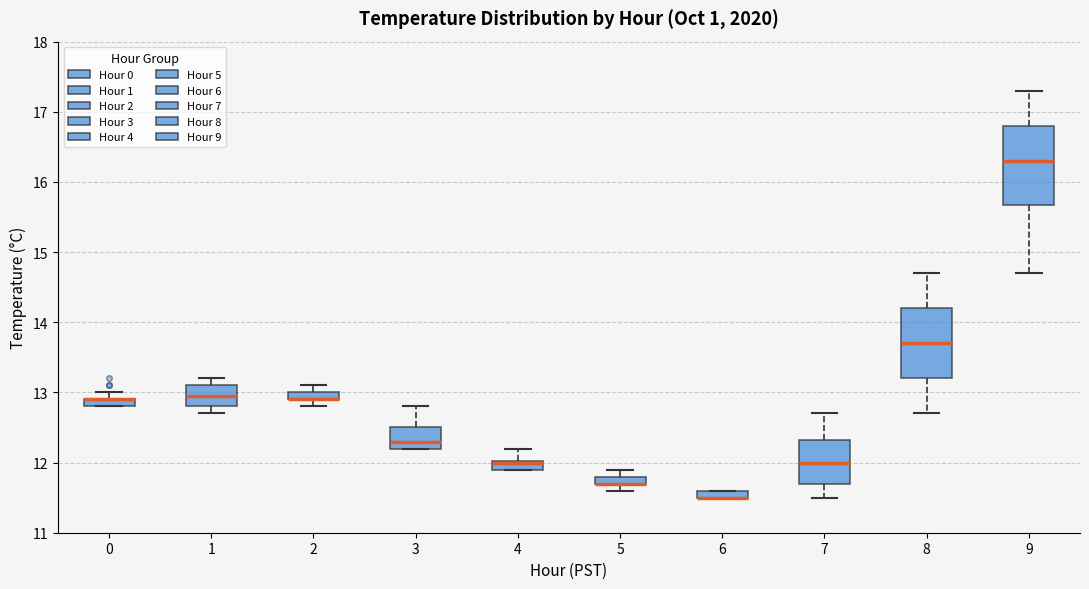

Comparing the boxes themselves (not the whiskers), which one is the tallest?

9